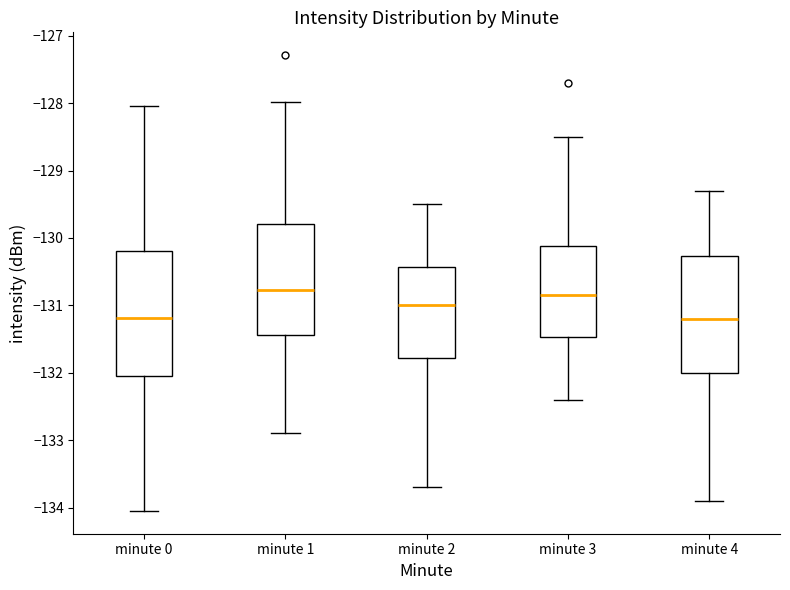

Reading left to right, read every box against the y-axis: the position of its median line, the range the box covers, and the ends of its whiskers. The values are not printed on the chart, so give them approximately, as read against the axis.

minute 0: median -131.2, box -132.1 to -130.2, whiskers -134.0 to -128.0
minute 1: median -130.8, box -131.4 to -129.8, whiskers -132.9 to -128.0
minute 2: median -131.0, box -131.8 to -130.4, whiskers -133.7 to -129.5
minute 3: median -130.8, box -131.5 to -130.1, whiskers -132.4 to -128.5
minute 4: median -131.2, box -132.0 to -130.3, whiskers -133.9 to -129.3